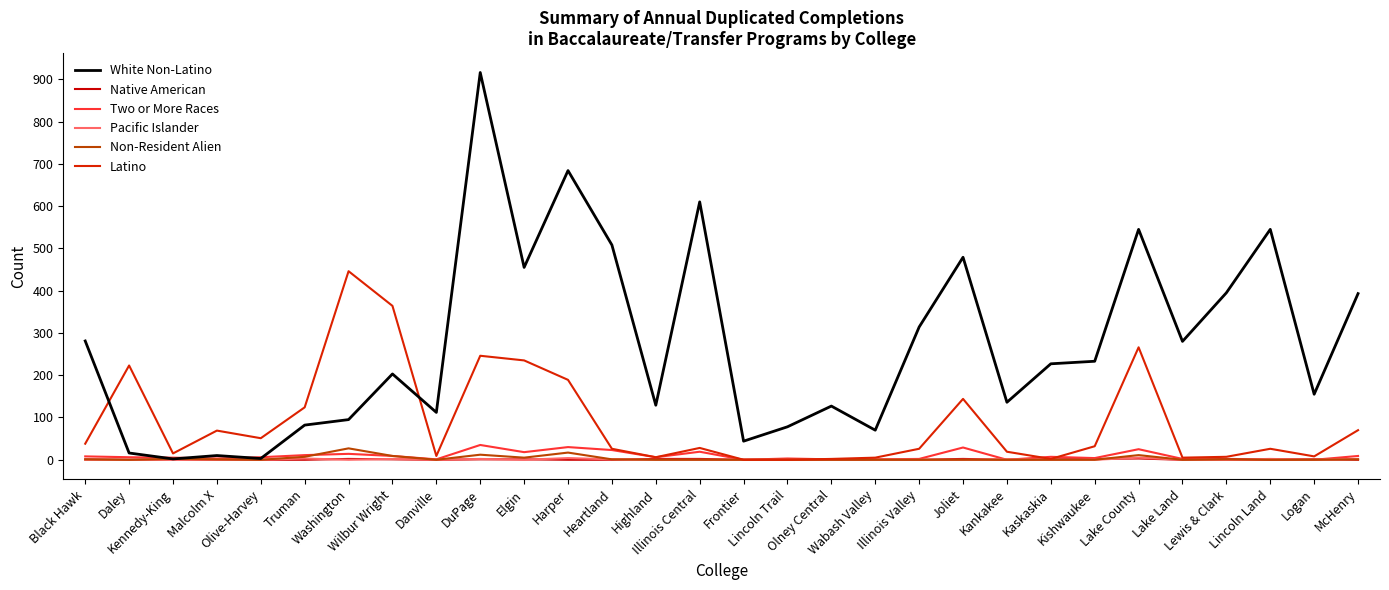

Is this an area chart (filled region under the line)?

No